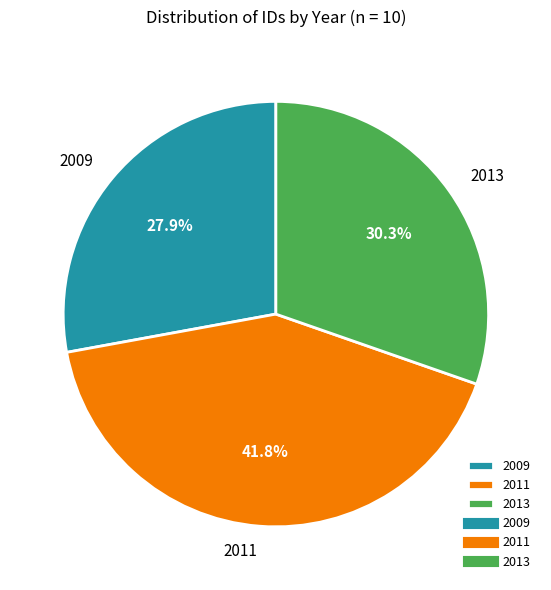

Approximately how many times larger is the value at 2009 compared to 2013?

0.9